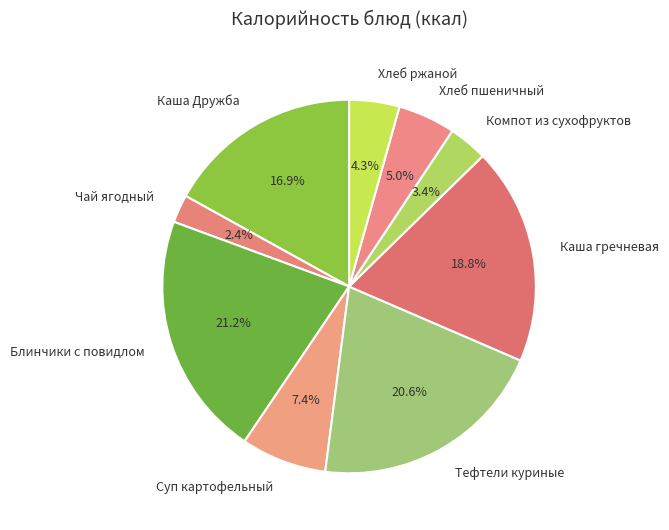

Which slice is the largest?

Блинчики с повидлом